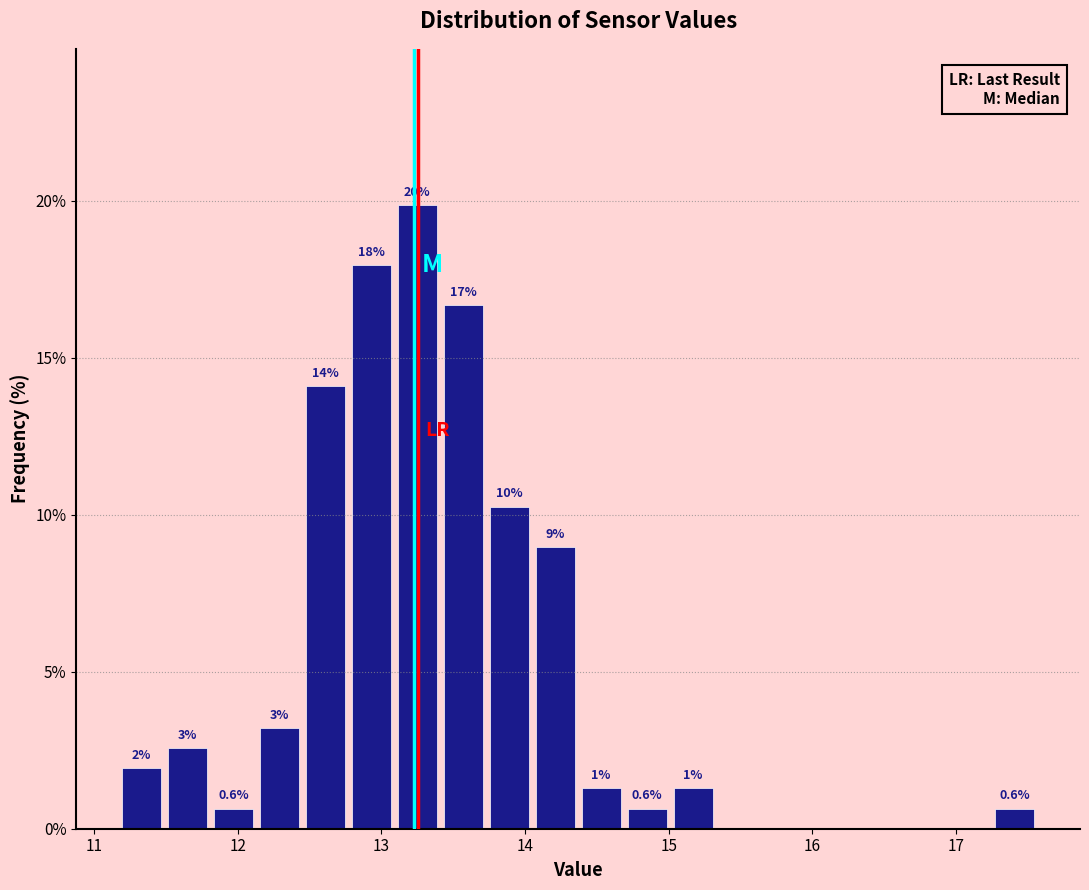

Read against the x-axis, roughly where is the centre of the tallest bar?

13.3